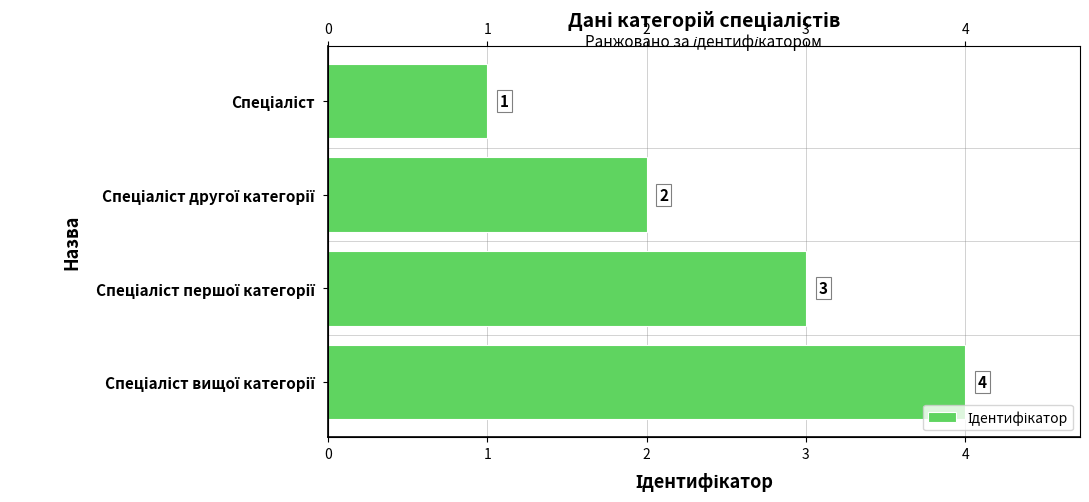

What is the value of the 4th bar from the left?

1